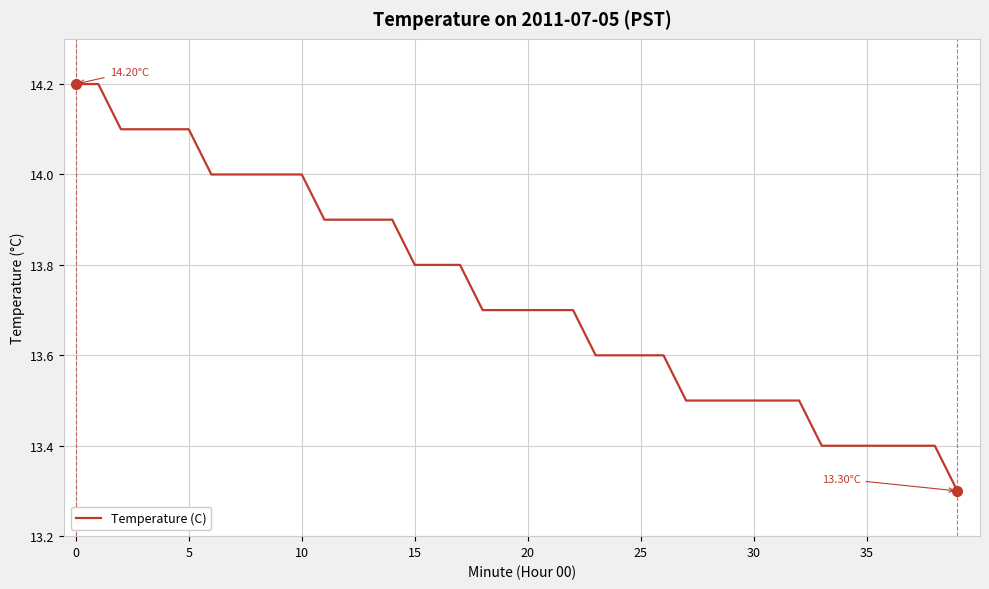

What is the difference between the maximum and minimum values?

0.9